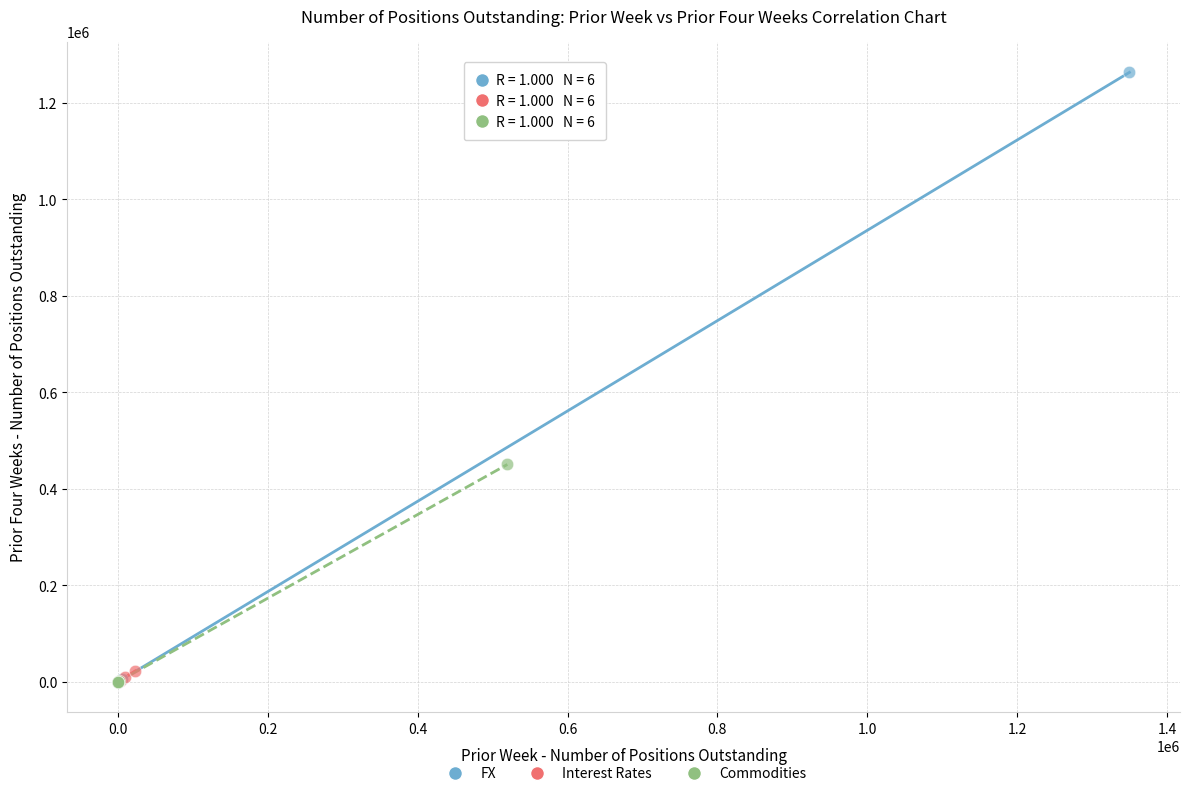

What are all the series names shown in the legend?

FX, Interest Rates, Commodities